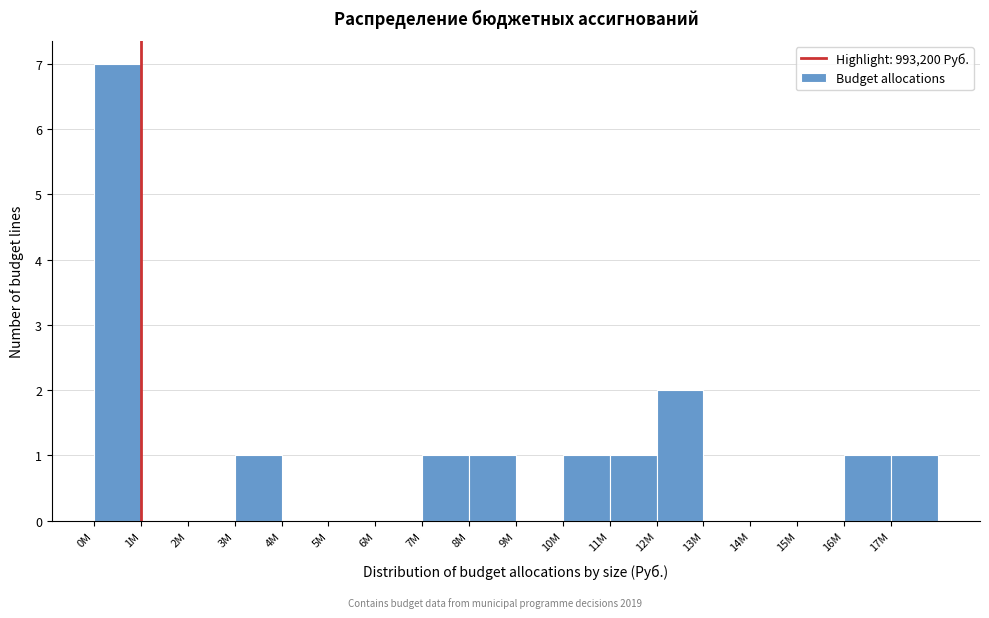

Reading left to right, extract all data points from this chart.

0M=7	1M=0	2M=0	3M=1	4M=0	5M=0	6M=0	7M=1	8M=1	9M=0	10M=1	11M=1	12M=2	13M=0	14M=0	15M=0	16M=1	17M=1